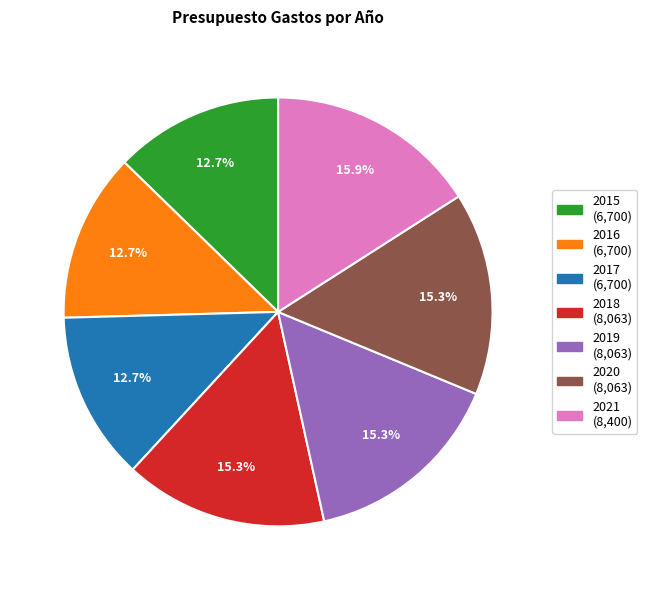

Which category has the biggest portion of the pie?

2021